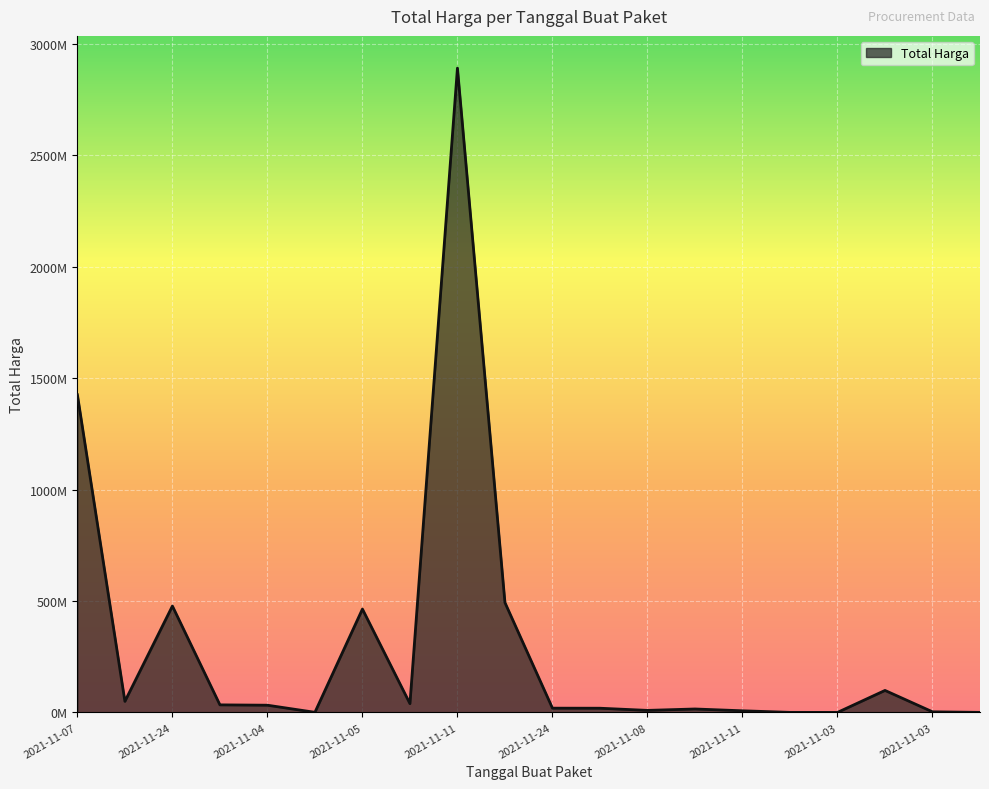

At which category does the data reach its first local peak?

2021-11-24